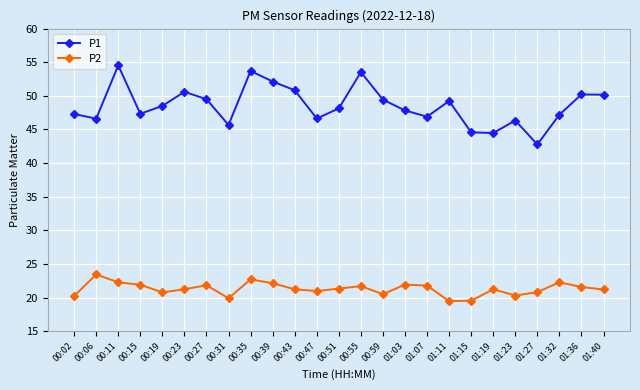

True or false: P2 and P1 intersect in this chart.

False